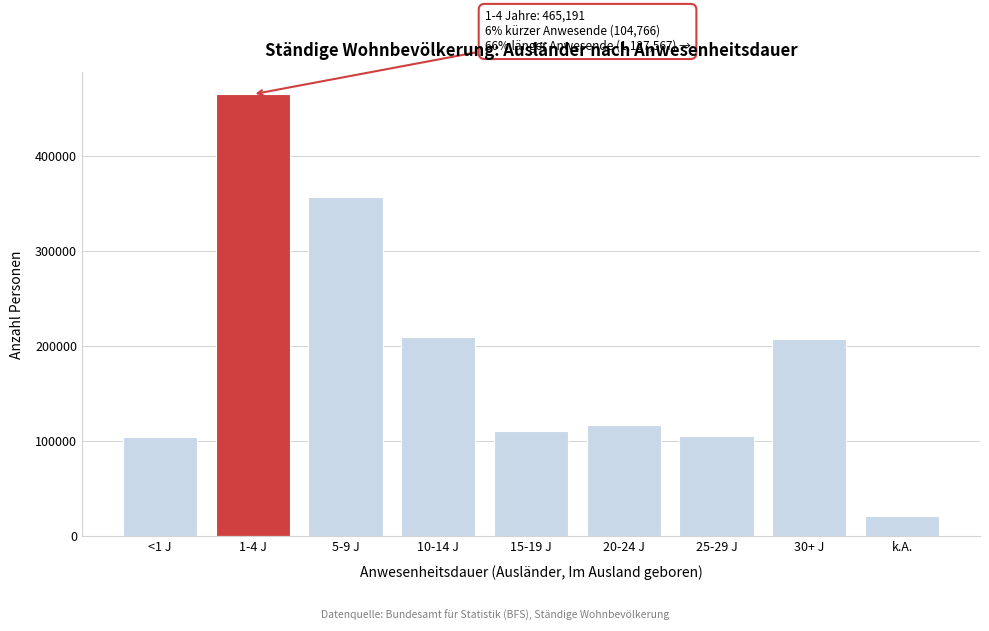

Approximately how many times larger is the value at 10-14 J compared to 20-24 J?

1.8